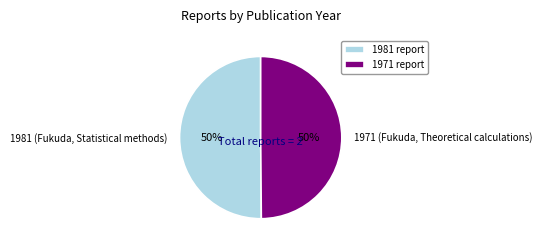

To the nearest percent, what is the combined percentage of 1971 (Fukuda, Theoretical calculations) and 1981 (Fukuda, Statistical methods)?

100%